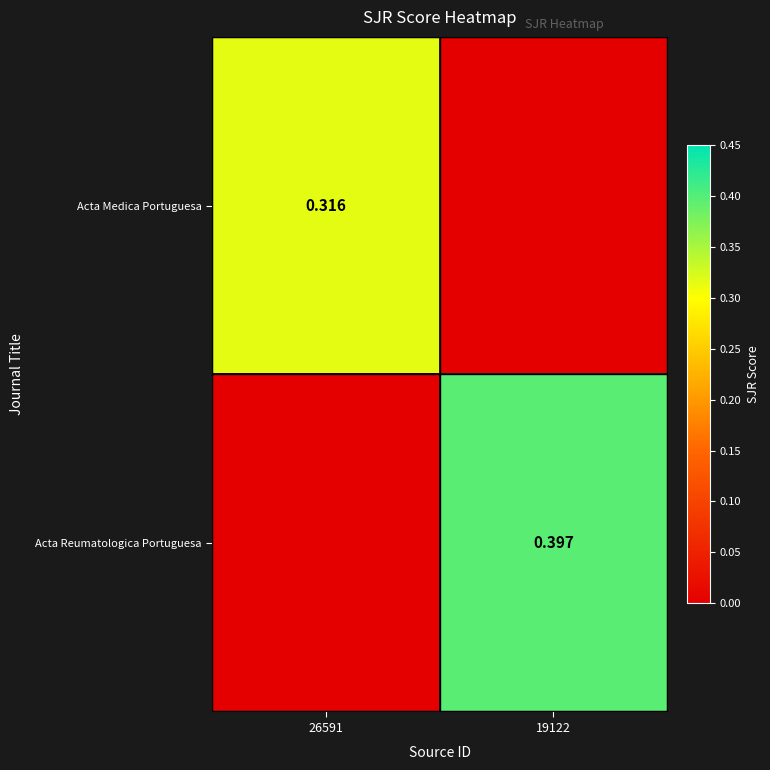

The Acta Medica Portuguesa series shows 0.0 at 19122. True or false?

True